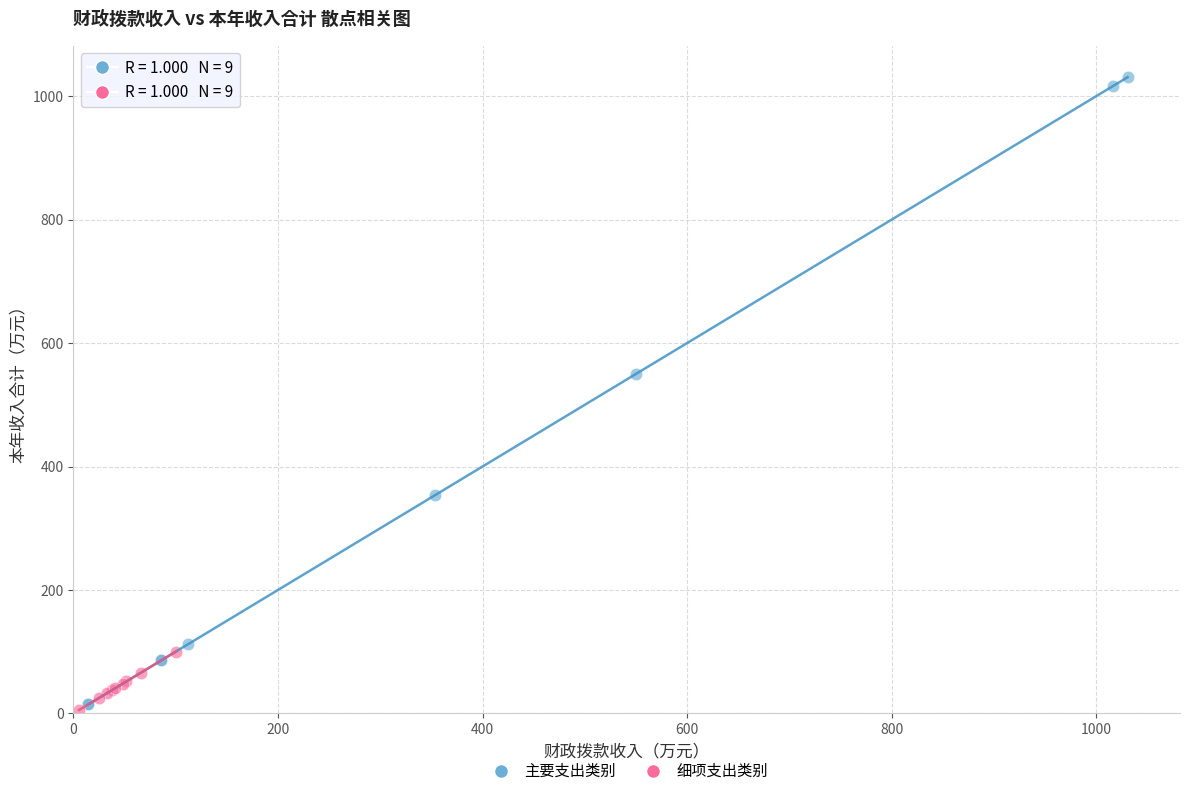

Which series has the widest spread of Y values?

主要支出类别